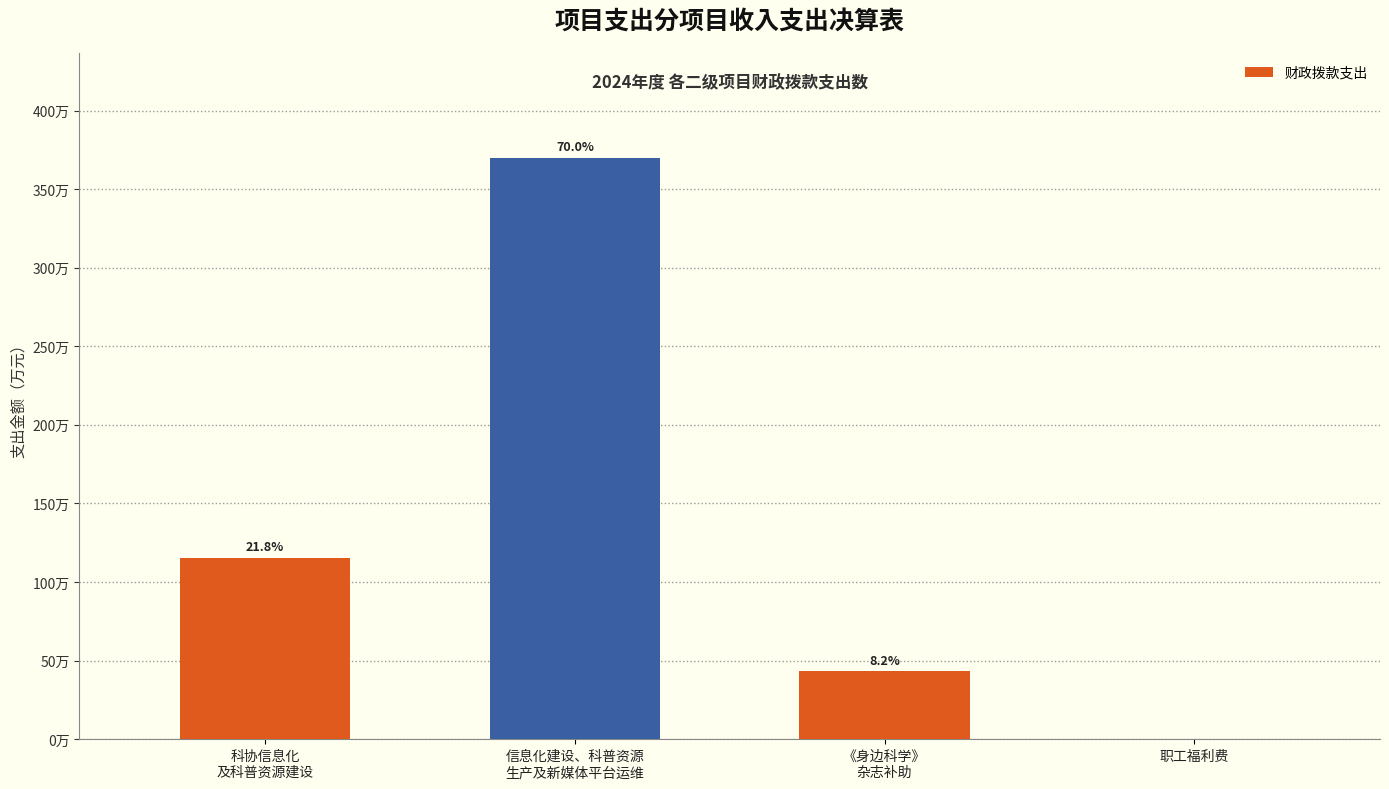

Are the bars horizontal?

No